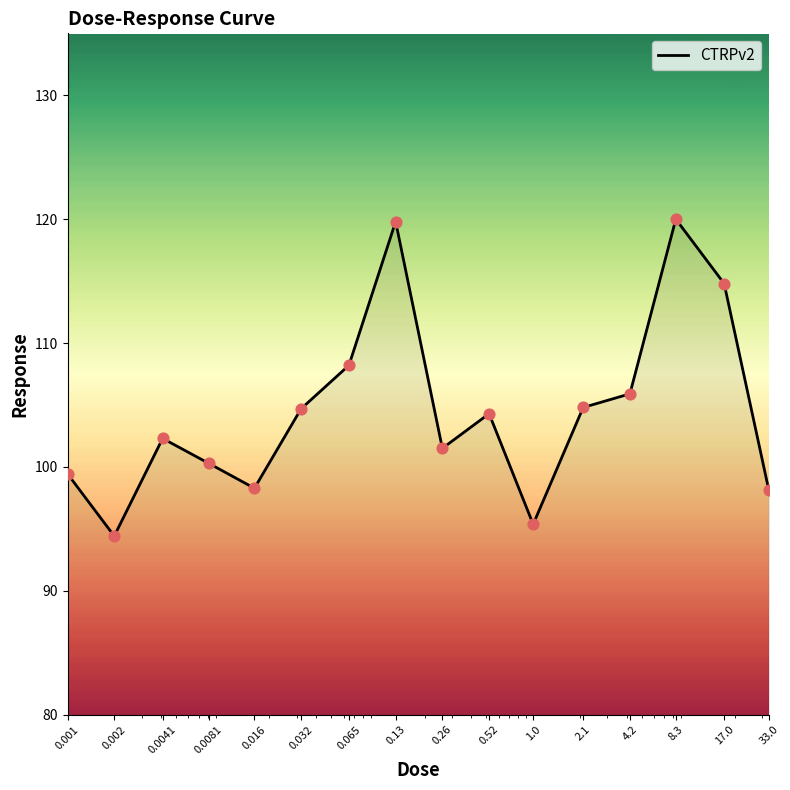

What is the maximum value shown in the chart?

120.0